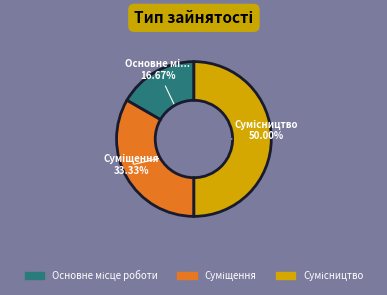

How many segments does this pie chart have?

3